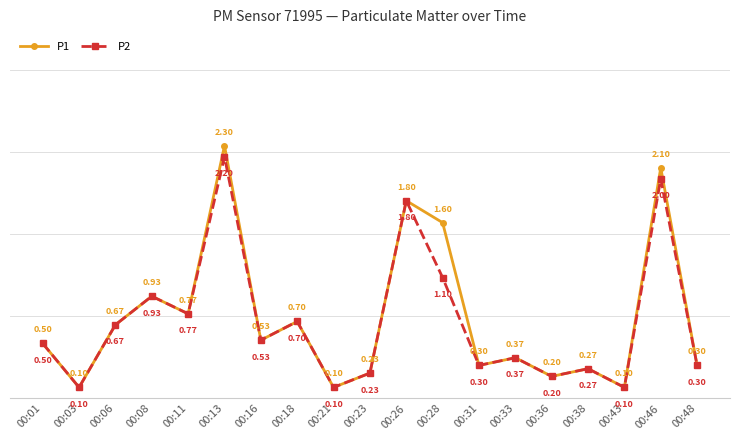

At how many categories does at least one series exceed 0?

19